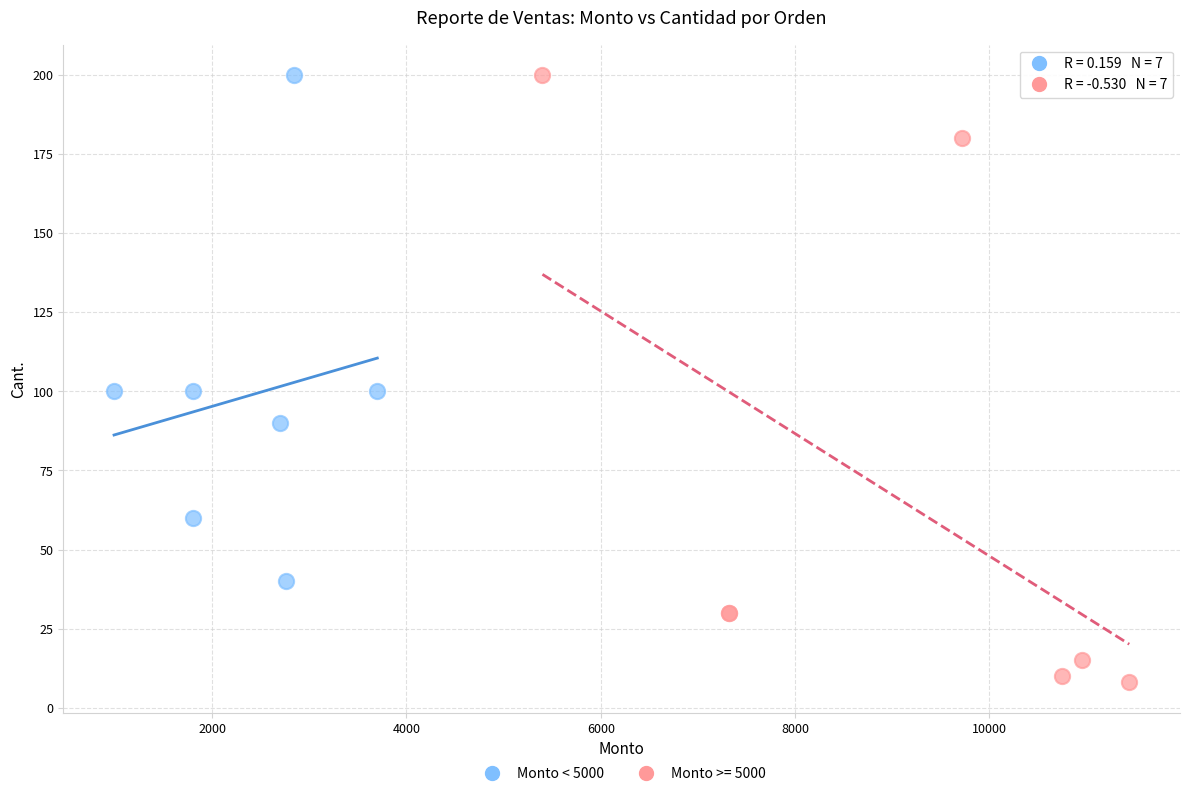

Which series contains the lowest Y value?

Monto >= 5000